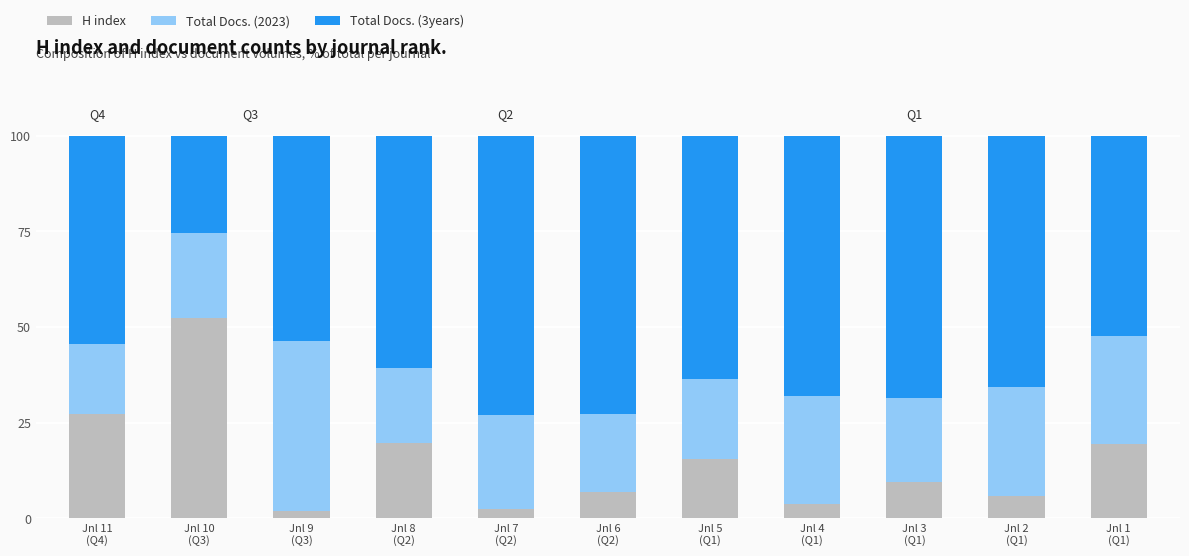

What is the average value of the H index series?

14.9